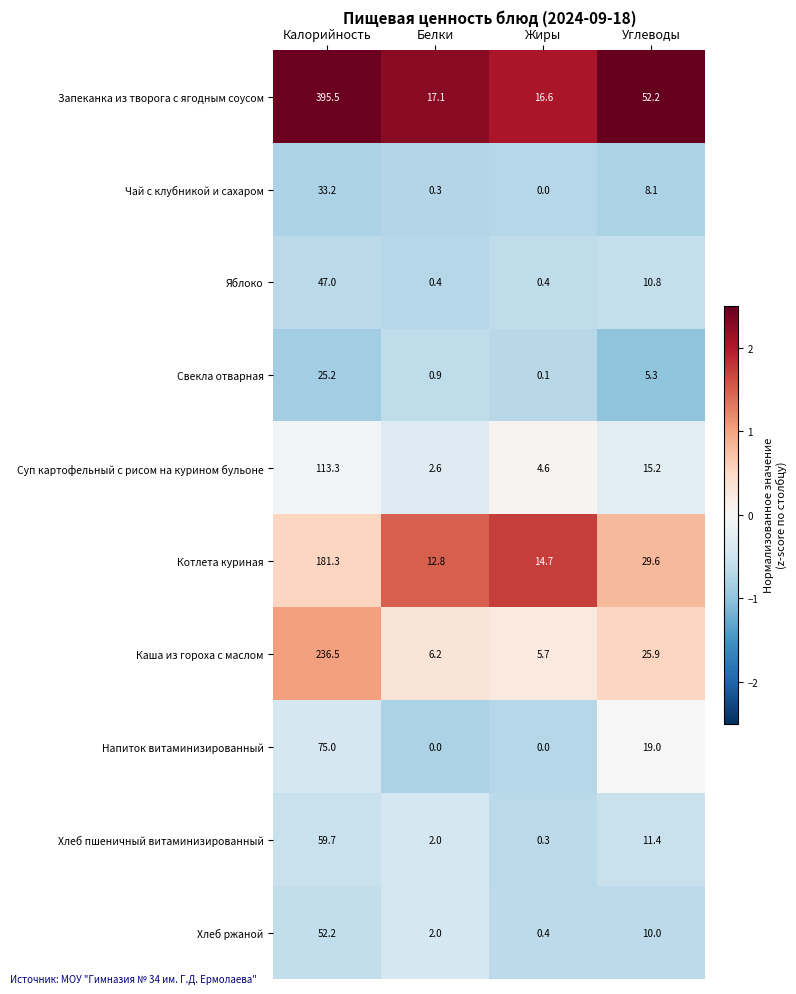

What is the highest value of the Чай с клубникой и сахаром series?

33.2